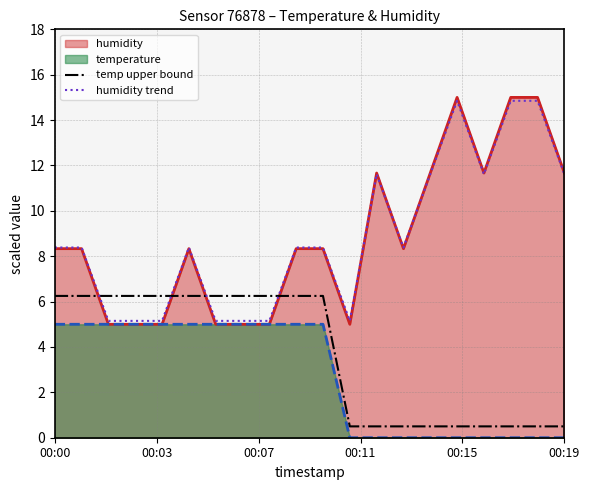

Which series ends up on top after the final intersection of humidity trend and temp upper bound?

humidity trend